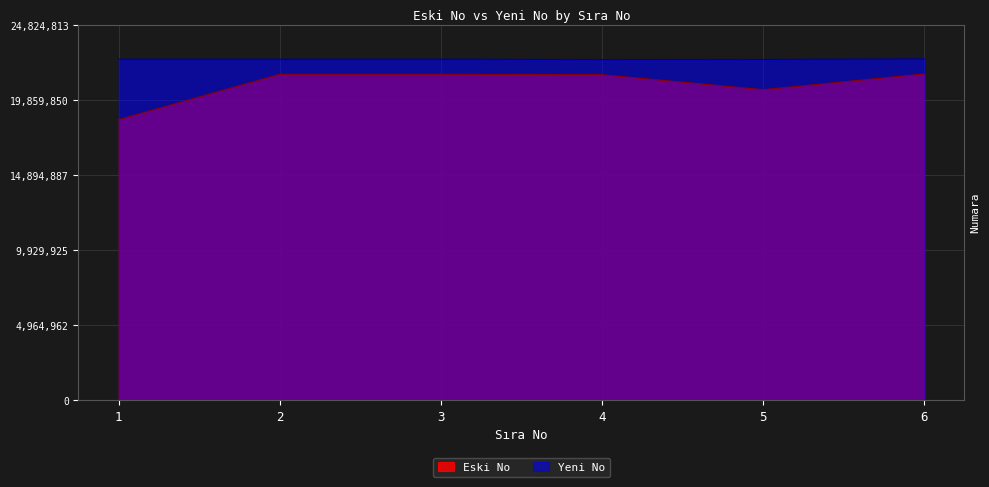

True or false: Eski No and Yeni No cross at least once.

False